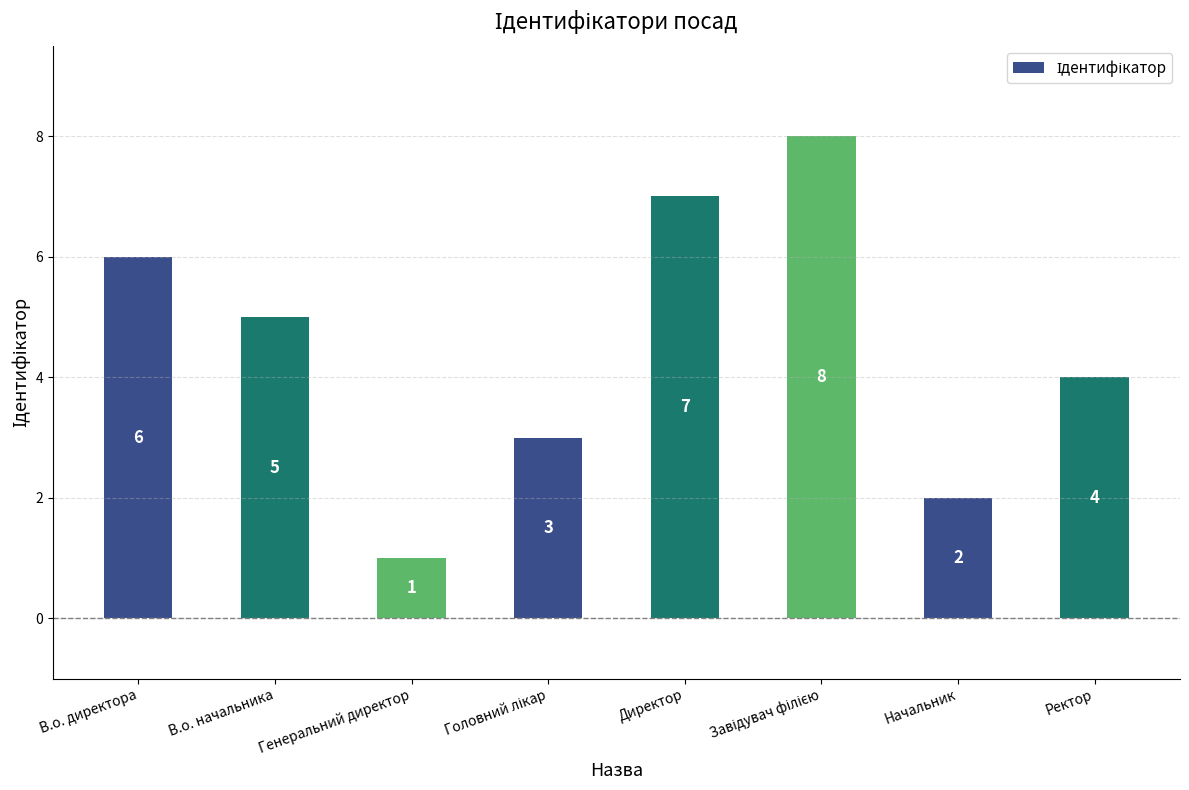

At which label is the value closest to 4?

Ректор